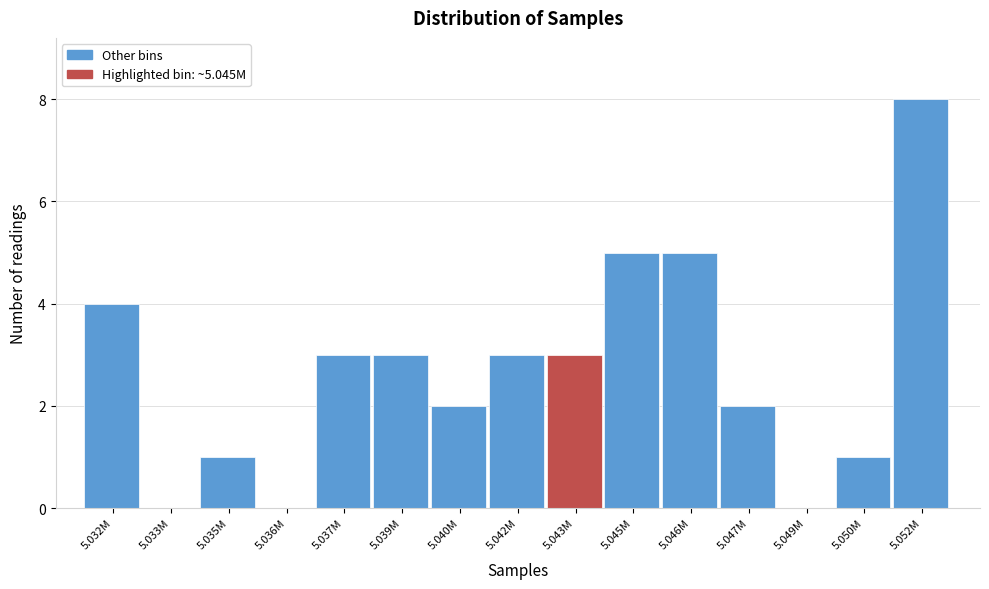

Reading left to right, transcribe all the data shown in this chart.

5.032M=4	5.033M=0	5.035M=1	5.036M=0	5.037M=3	5.039M=3	5.040M=2	5.042M=3	5.043M=3	5.045M=5	5.046M=5	5.047M=2	5.049M=0	5.050M=1	5.052M=8